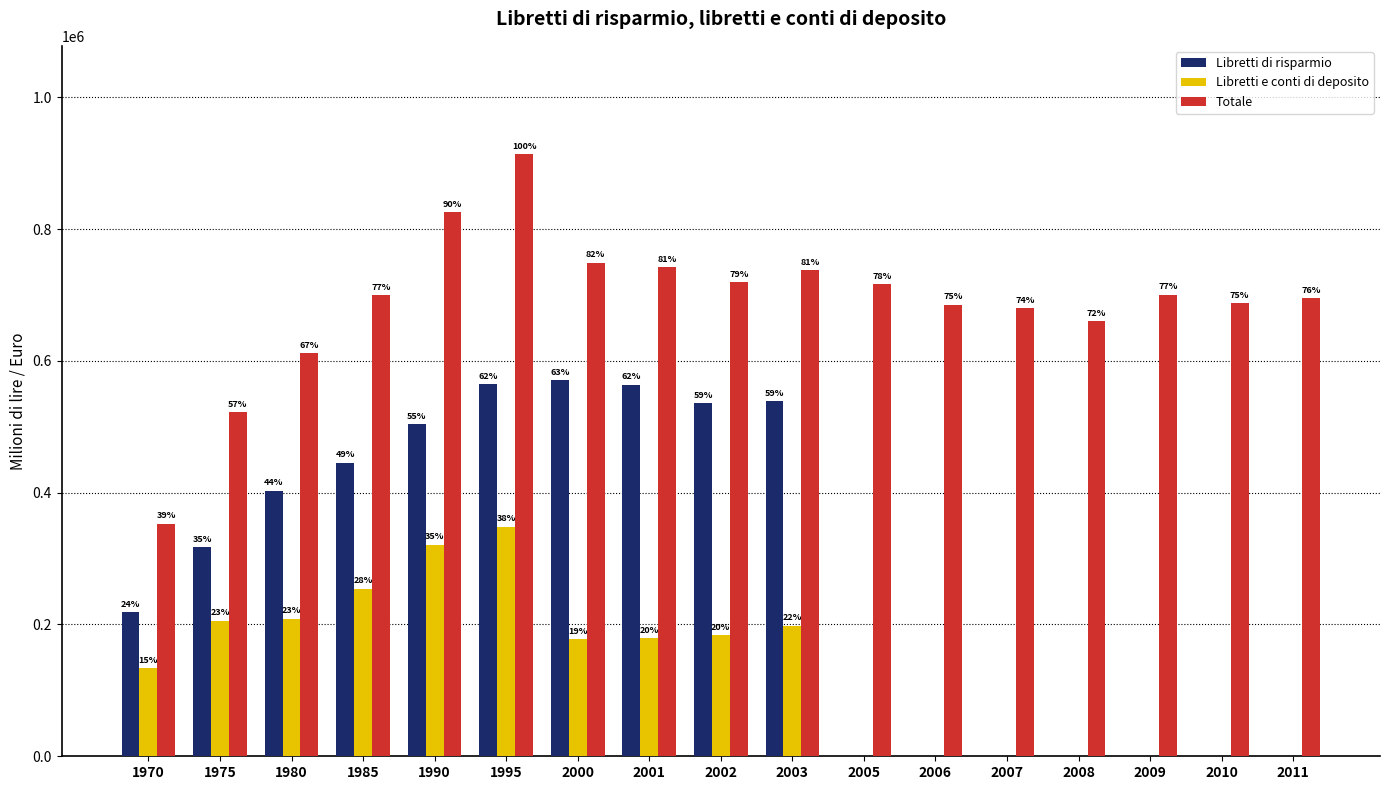

Reading left to right, extract all data points from this chart.

Libretti di risparmio: 218865	316851	403109	445610	503981	565257	571288	563791	535732	538984	0	0	0	0	0	0	0
Libretti e conti di deposito: 133971	205831	209064	254600	321377	348470	177668	178824	183861	198327	0	0	0	0	0	0	0
Totale: 352836	522682	612173	700210	825358	913727	748956	742615	719593	737311	716063	685516	680552	660345	700767	687685	695753